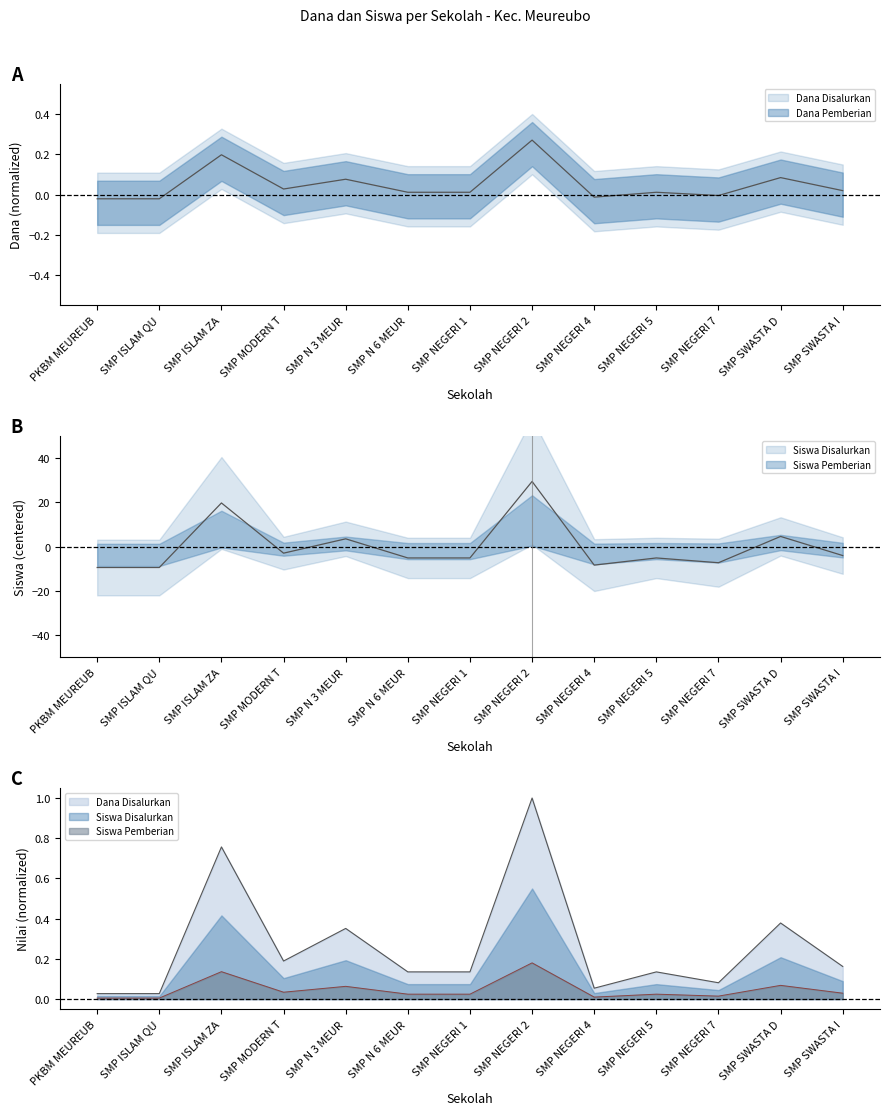

Is the value of Siswa Disalurkan at SMP ISLAM QU greater than the value of Siswa Pemberian at SMP SWASTA D?

No